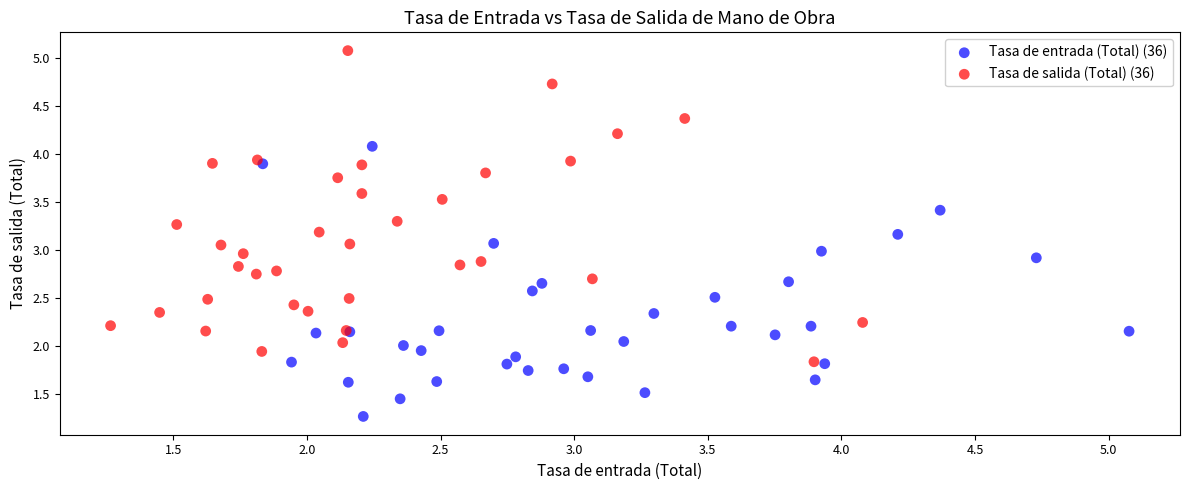

Which series has the widest spread of Y values?

Tasa de salida (Total) (36)